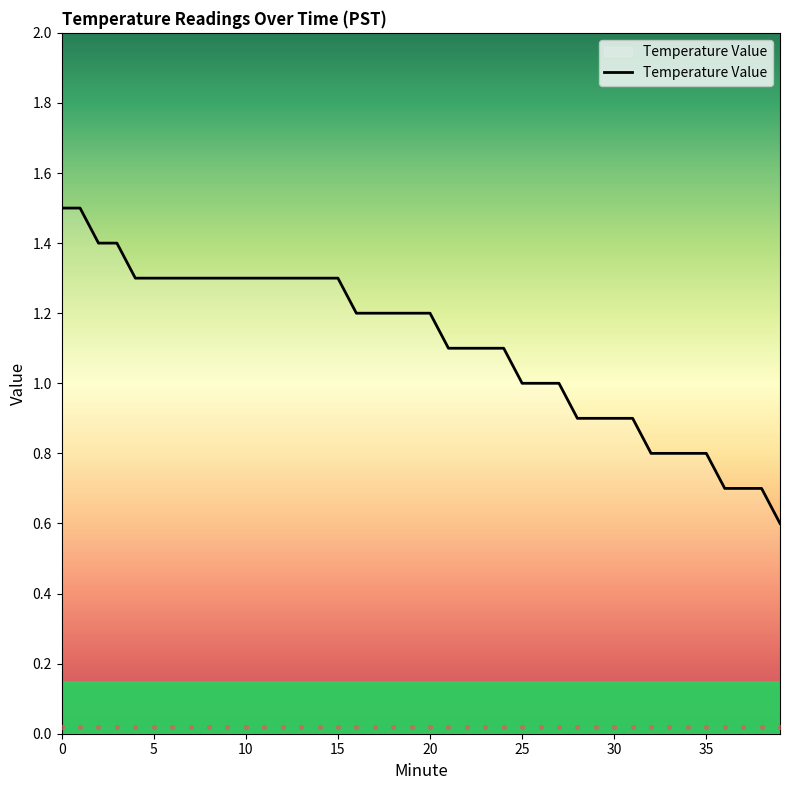

Between 31 and 32, which is larger?

31